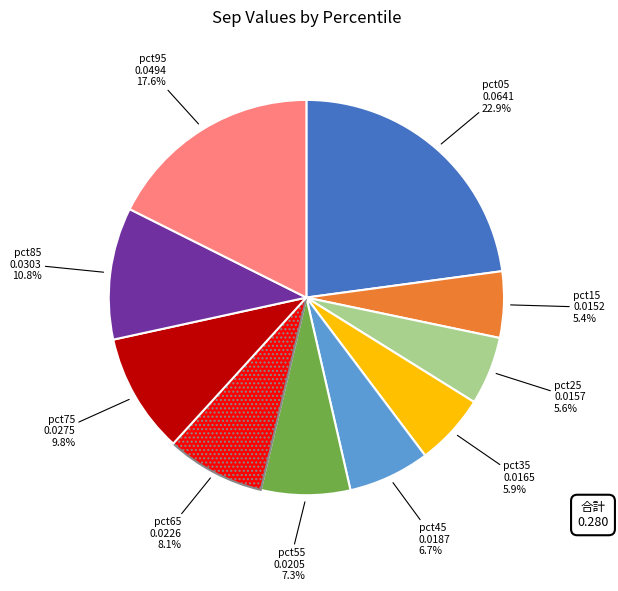

Between pct95 and pct65, which is larger?

pct95